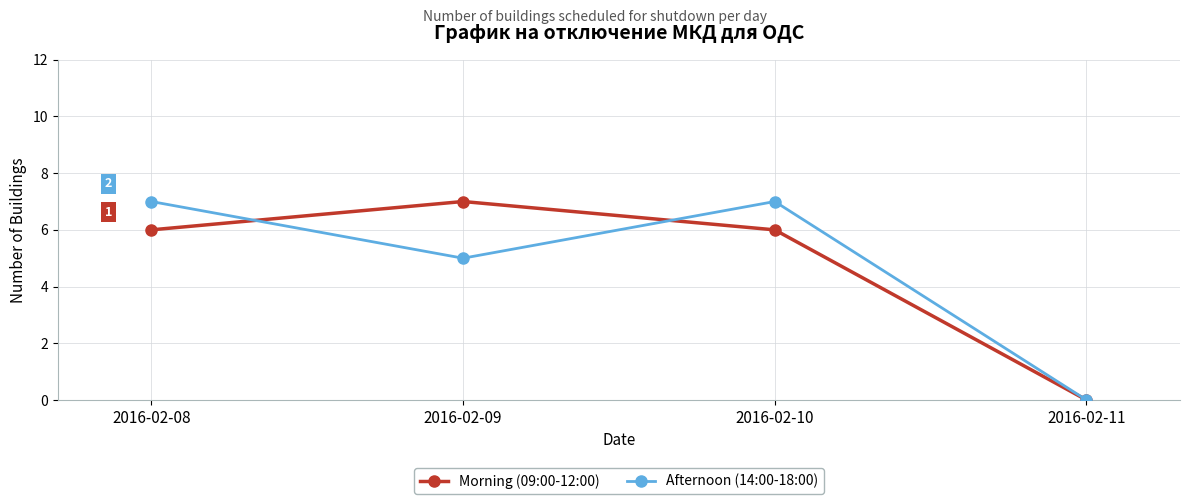

How many distinct data groups are displayed?

2